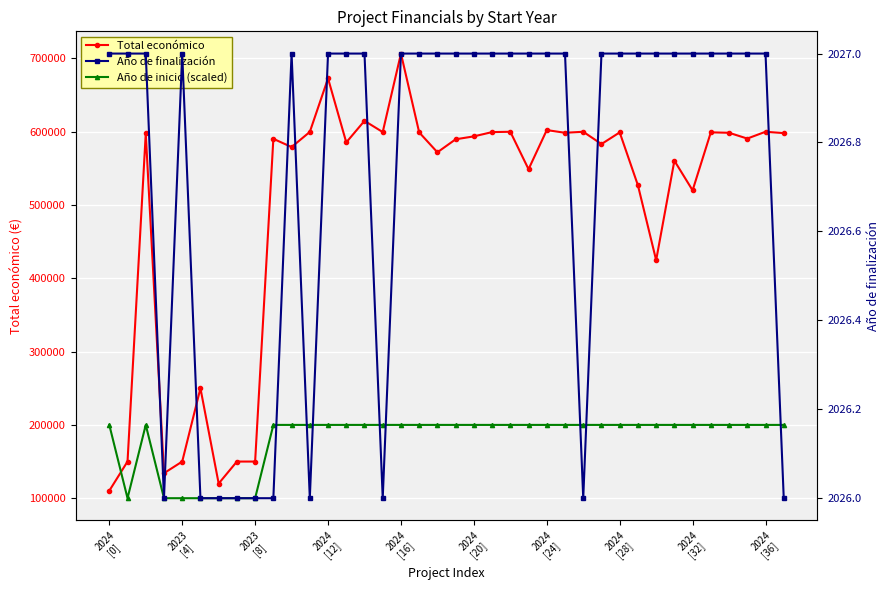

The Año de finalización series shows 2027 at 19. True or false?

True